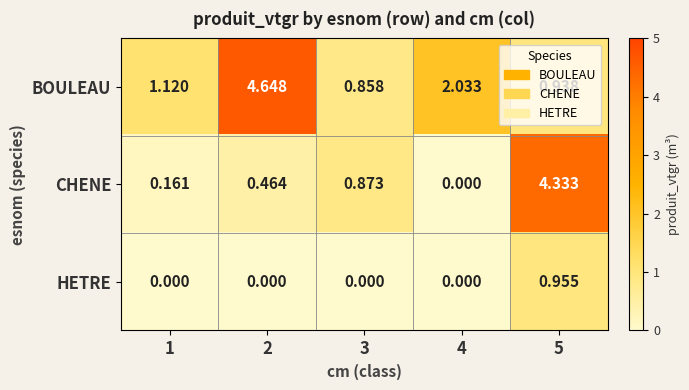

List the series in order of their overall mean, highest first.

BOULEAU, CHENE, HETRE